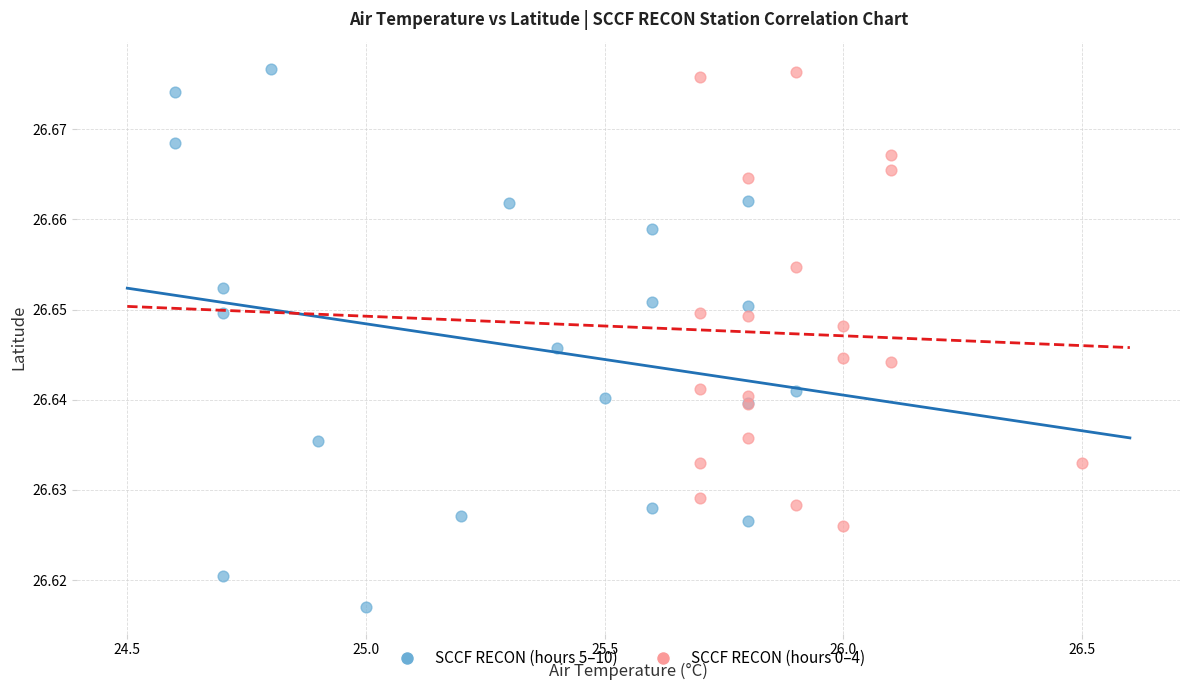

What are all the series names shown in the legend?

SCCF RECON (hours 5–10), SCCF RECON (hours 0–4)